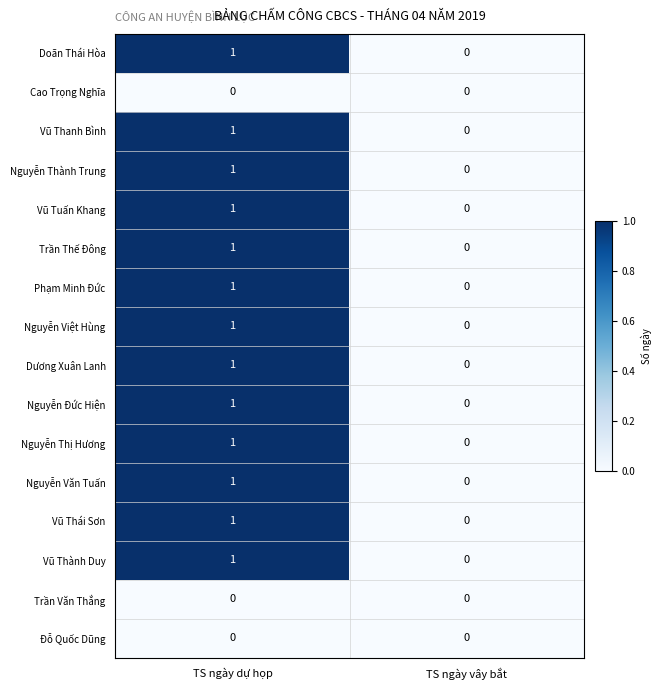

Which category has the highest value across all series?

TS ngày dự họp